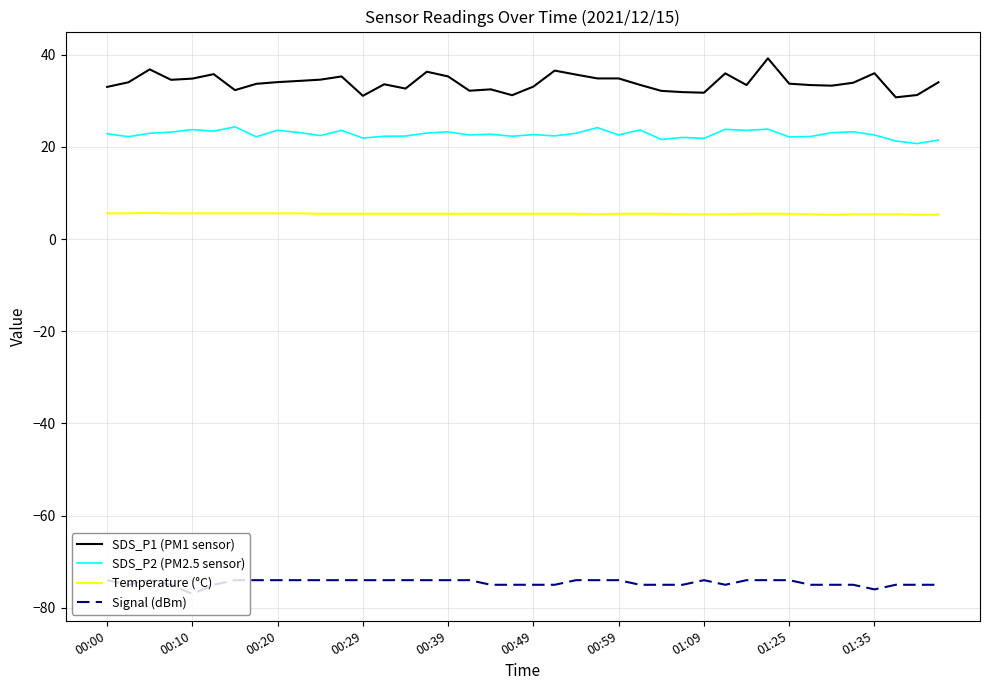

True or false: SDS_P2 (PM2.5 sensor) and Signal (dBm) intersect in this chart.

False